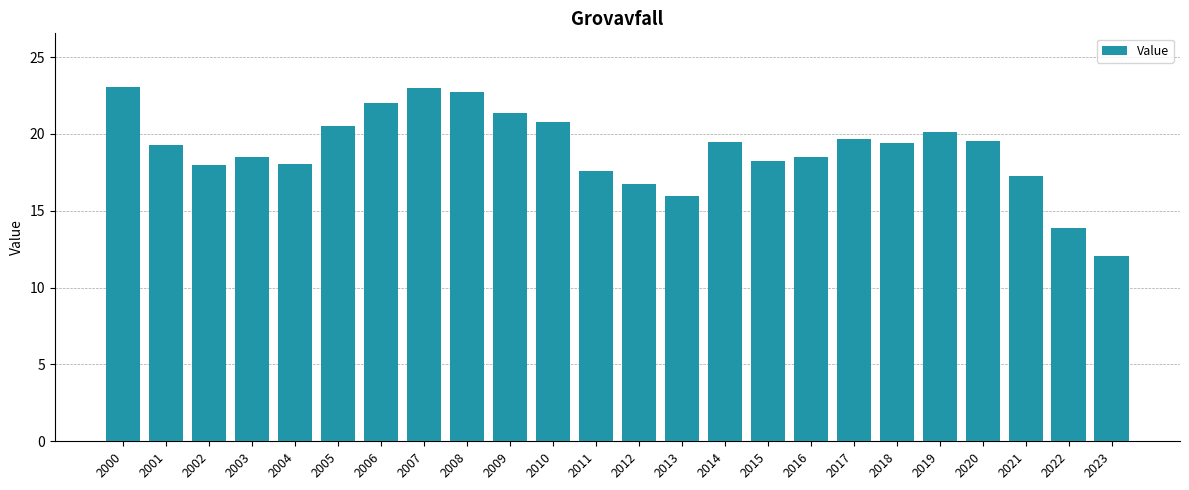

The chart shows a value of 30.7 at 2014. True or false?

False